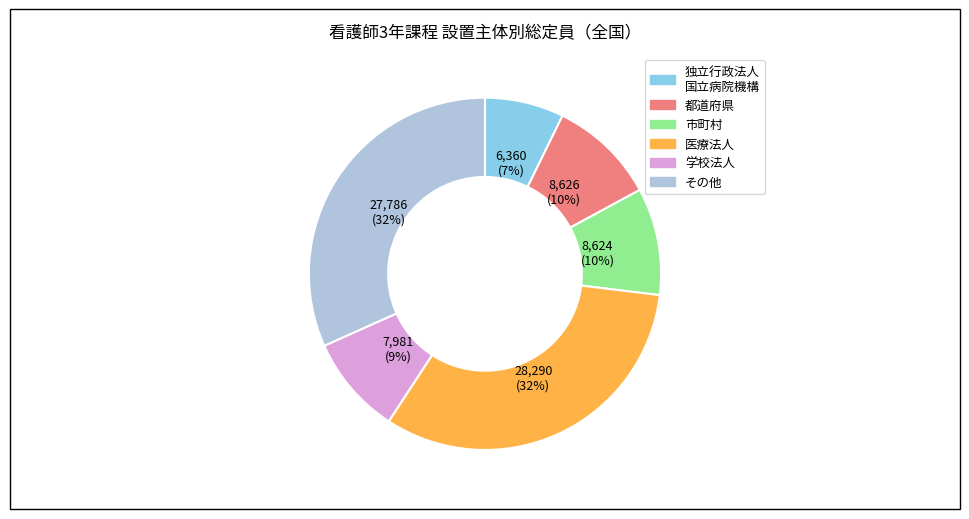

To the nearest percent, what is the average slice percentage?

17%